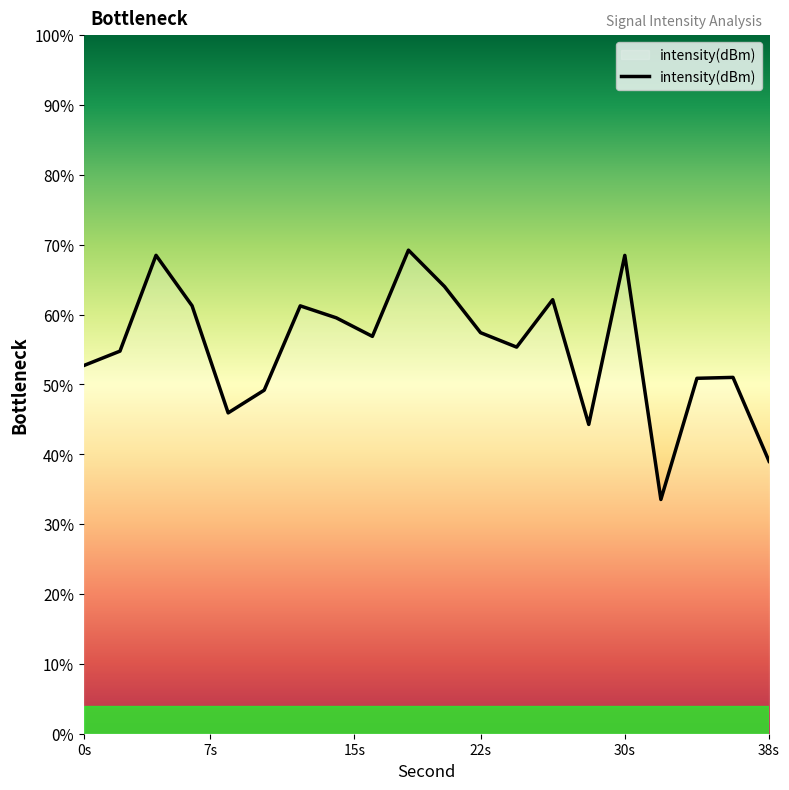

Does the chart have visible grid lines?

No